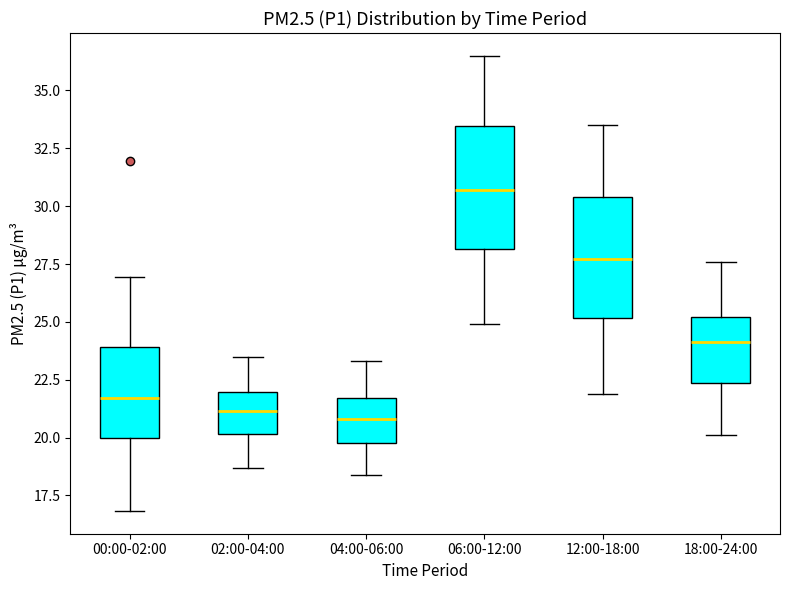

Reading left to right, read every box against the y-axis: the position of its median line, the range the box covers, and the ends of its whiskers. The values are not printed on the chart, so give them approximately, as read against the axis.

00:00-02:00: median 21.5, box 20.0 to 24.0, whiskers 17.0 to 27.0
02:00-04:00: median 21.0, box 20.0 to 22.0, whiskers 18.5 to 23.5
04:00-06:00: median 21.0, box 20.0 to 21.5, whiskers 18.5 to 23.5
06:00-12:00: median 30.5, box 28.0 to 33.5, whiskers 25.0 to 36.5
12:00-18:00: median 27.5, box 25.0 to 30.5, whiskers 22.0 to 33.5
18:00-24:00: median 24.0, box 22.5 to 25.0, whiskers 20.0 to 27.5